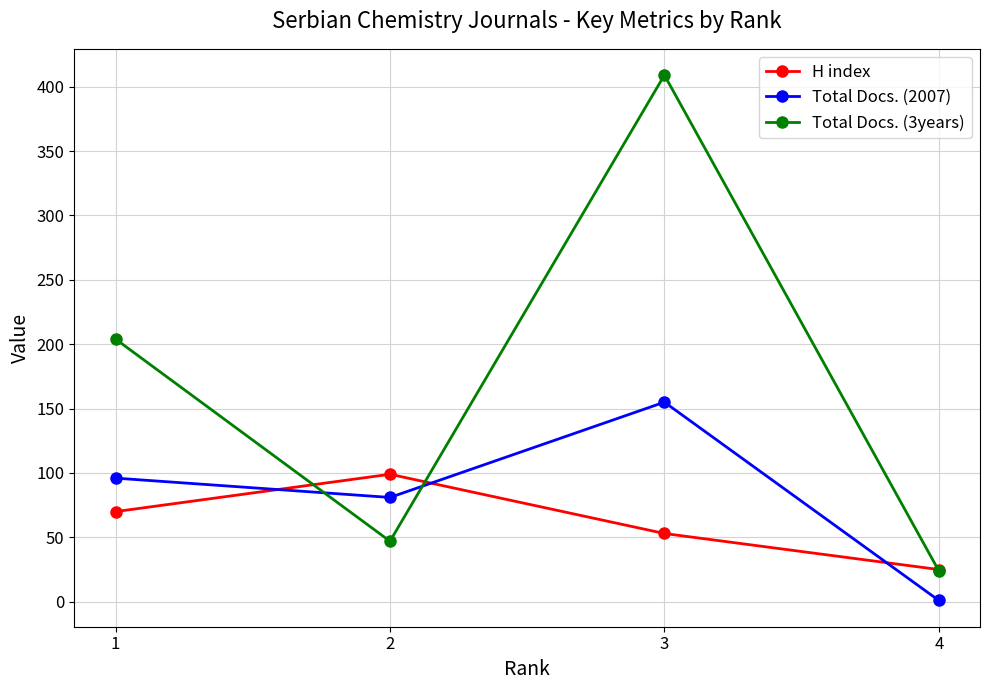

Which category has the highest value across all series?

3